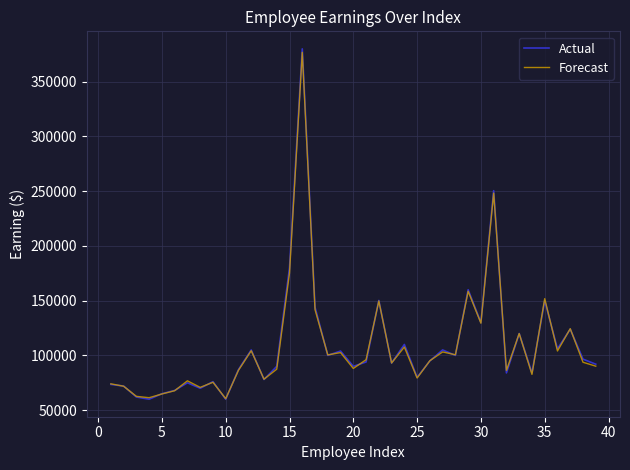

What is the maximum value shown in the chart?

380050.0